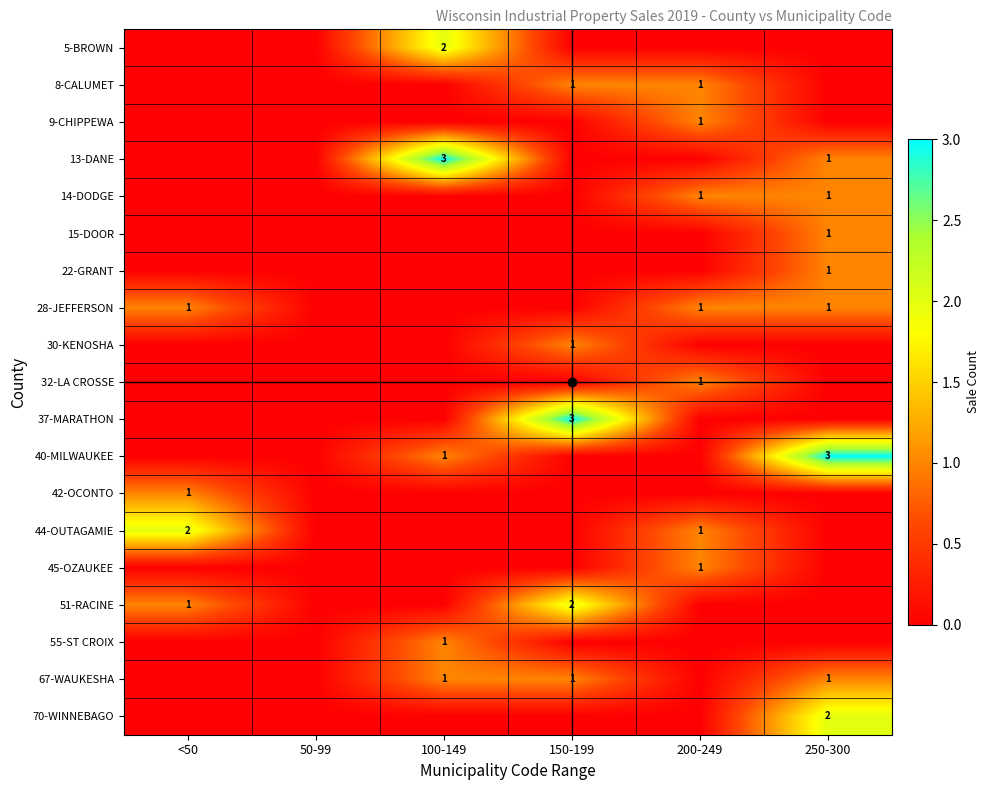

At which category is the sum across all series the highest?

250-300